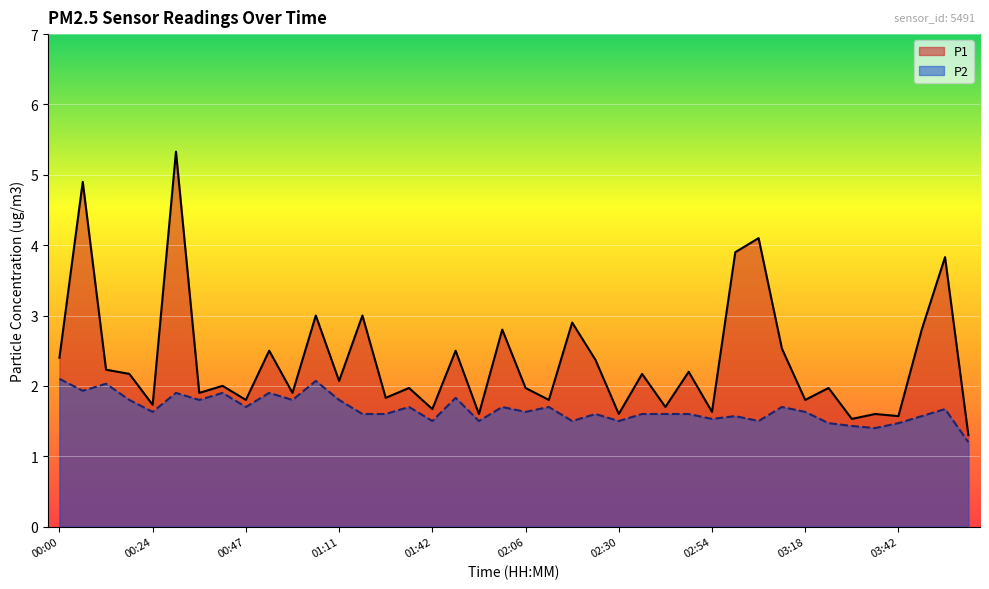

What is the highest value of the P1 series?

5.3